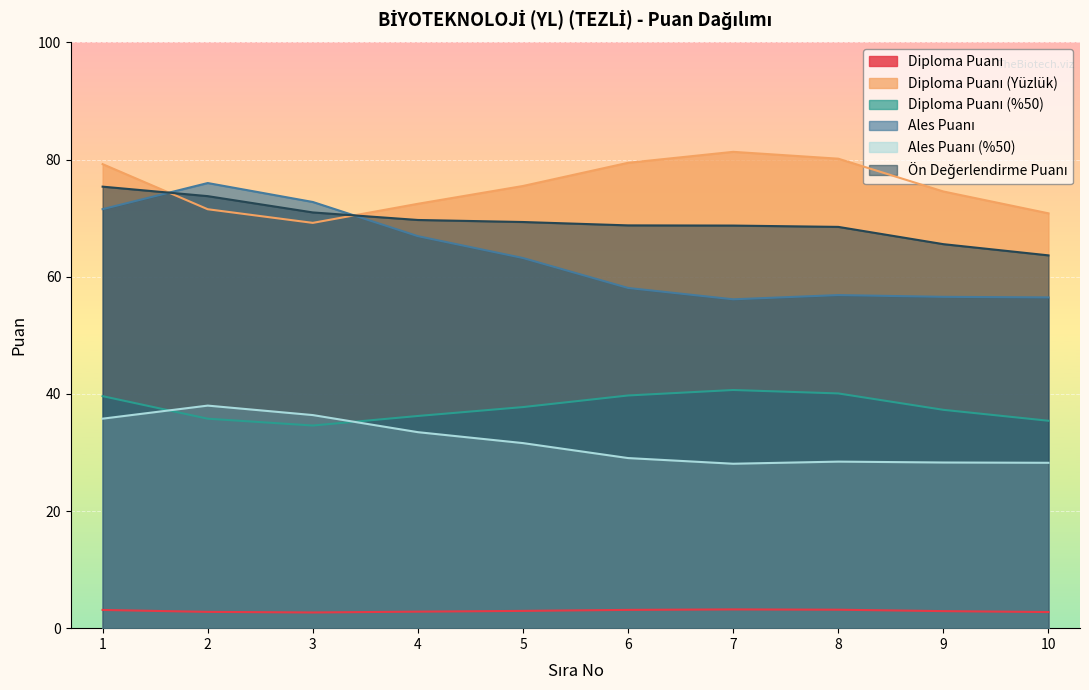

The Diploma Puanı (Yüzlük) series shows 79.5 at 6. True or false?

True